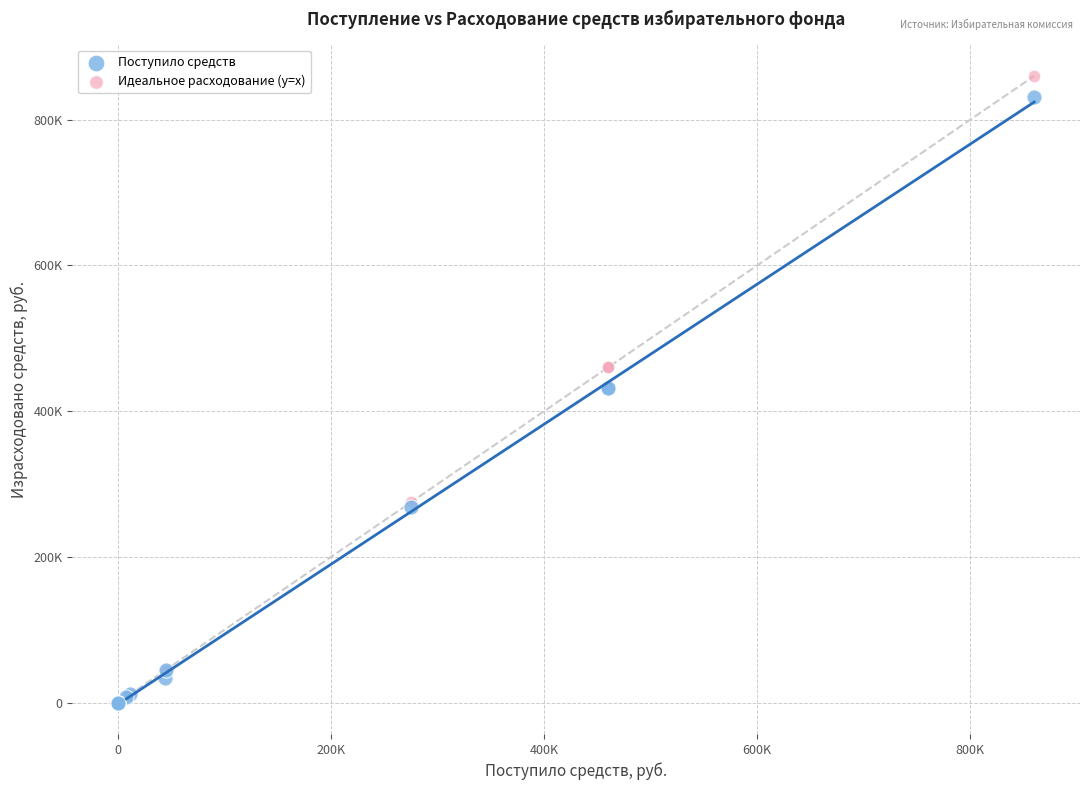

What are all the series names shown in the legend?

Поступило средств, Идеальное расходование (y=x)